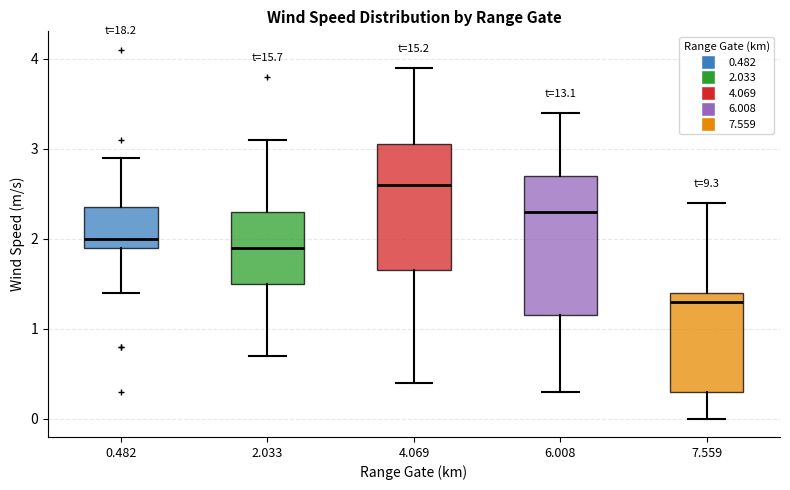

Which box has the highest median line?

4.069